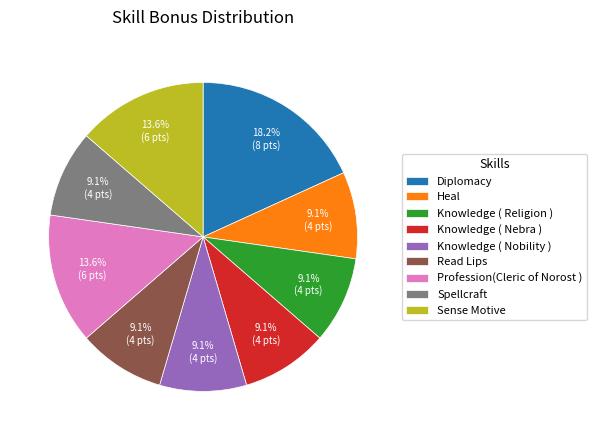

To the nearest percent, what portion does Knowledge ( Religion ) represent?

9%